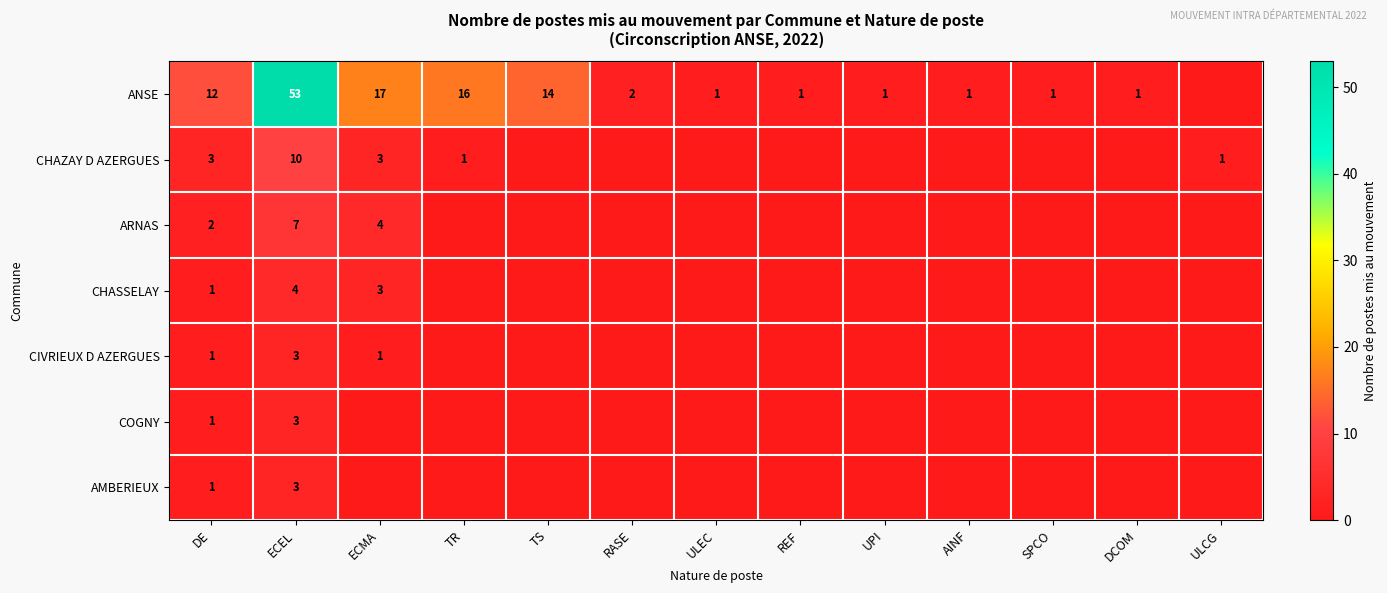

What is the total value across all series at ECEL?

83